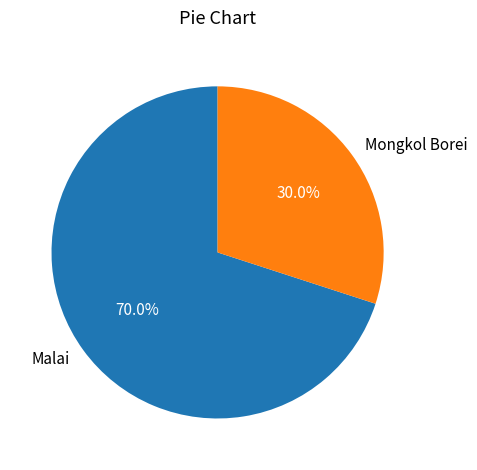

Is there a majority slice in this chart?

Yes